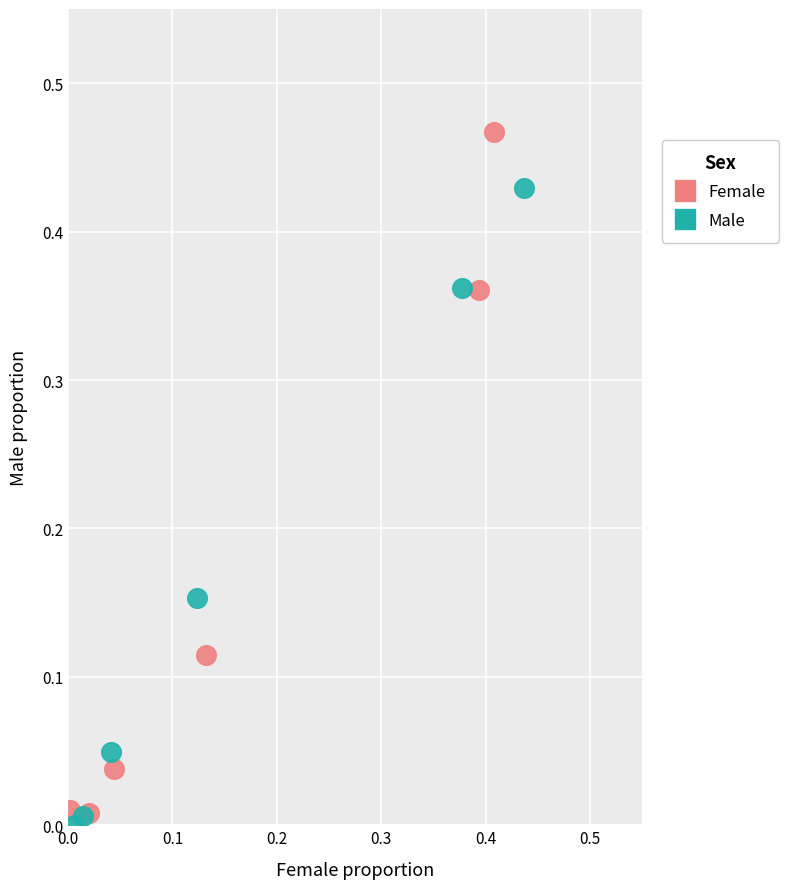

Which series contains the lowest Y value?

Male